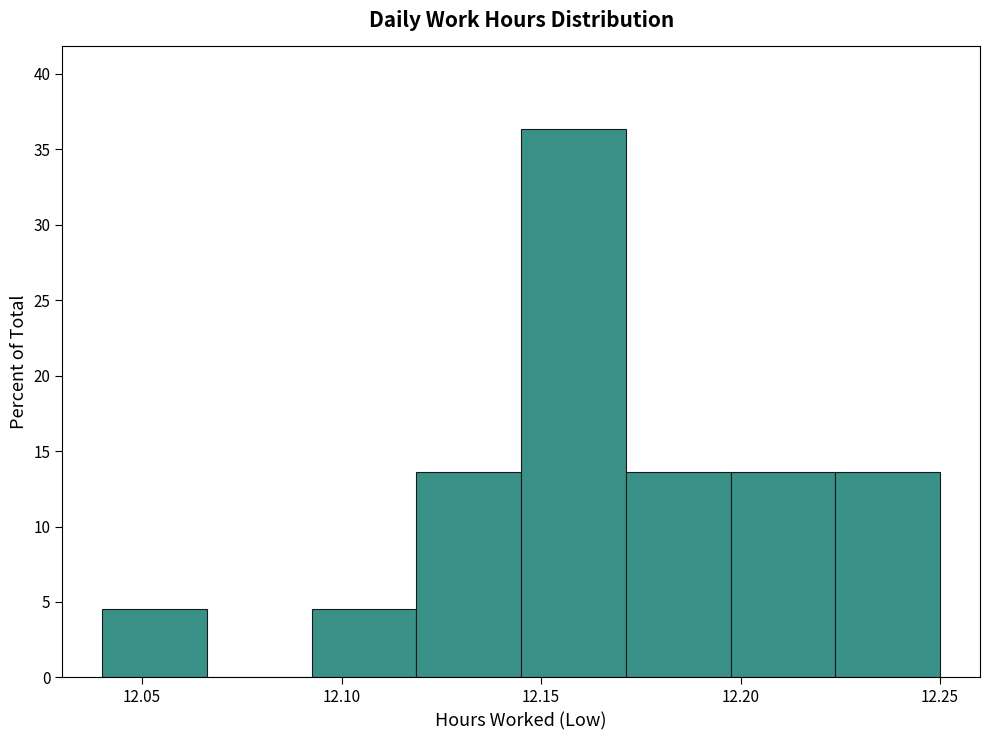

How tall is the bar that spans 12.200 to 12.225 on the x-axis? Neither the bar edges nor the heights are printed on the chart, so give them approximately, as read against the axes.

13.5